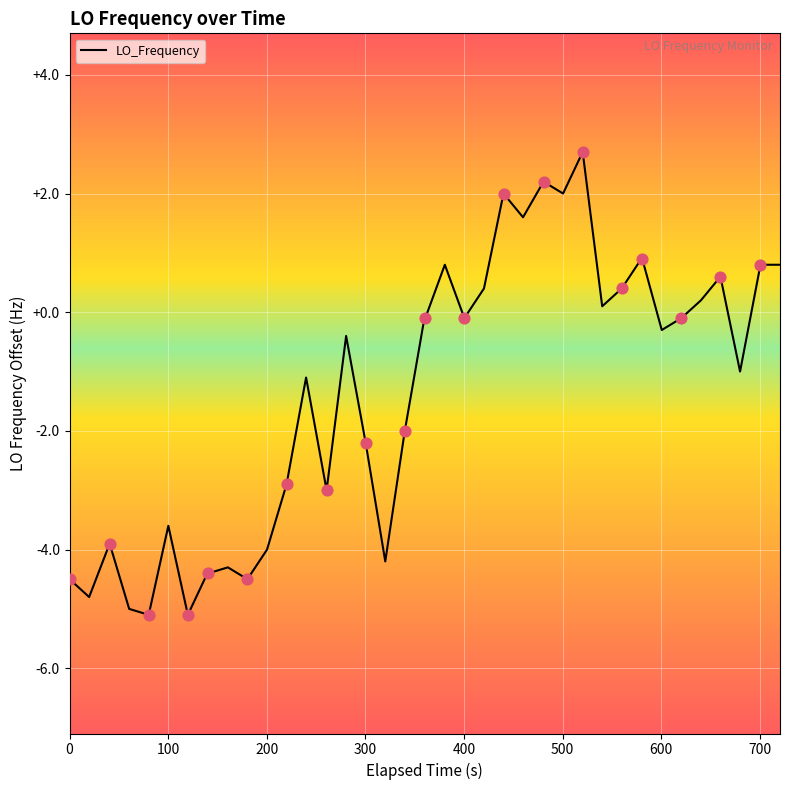

What is the difference between the maximum and minimum values?

7.8